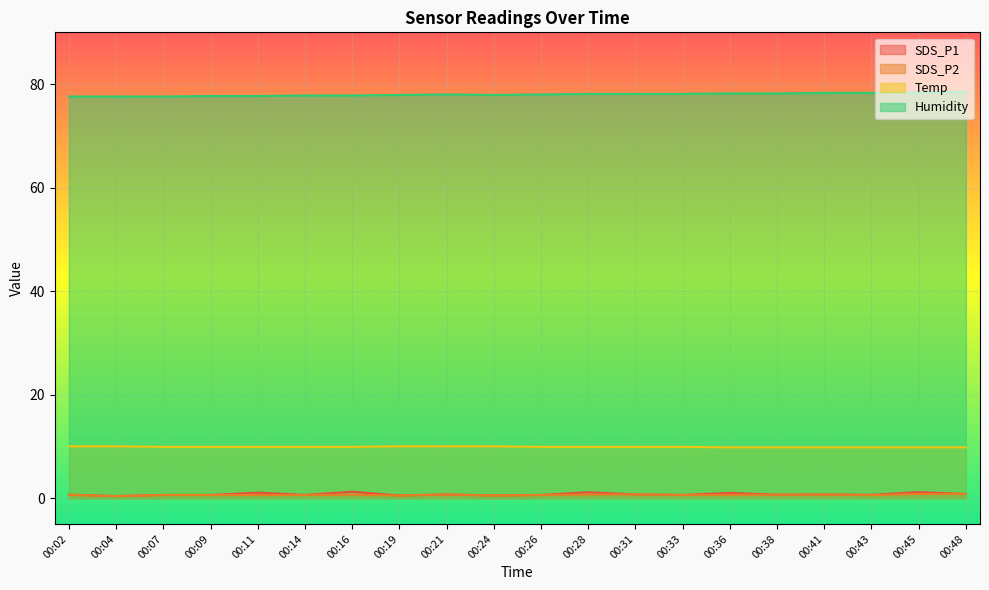

The value of Humidity at 00:33 is 78.1. True or false?

True